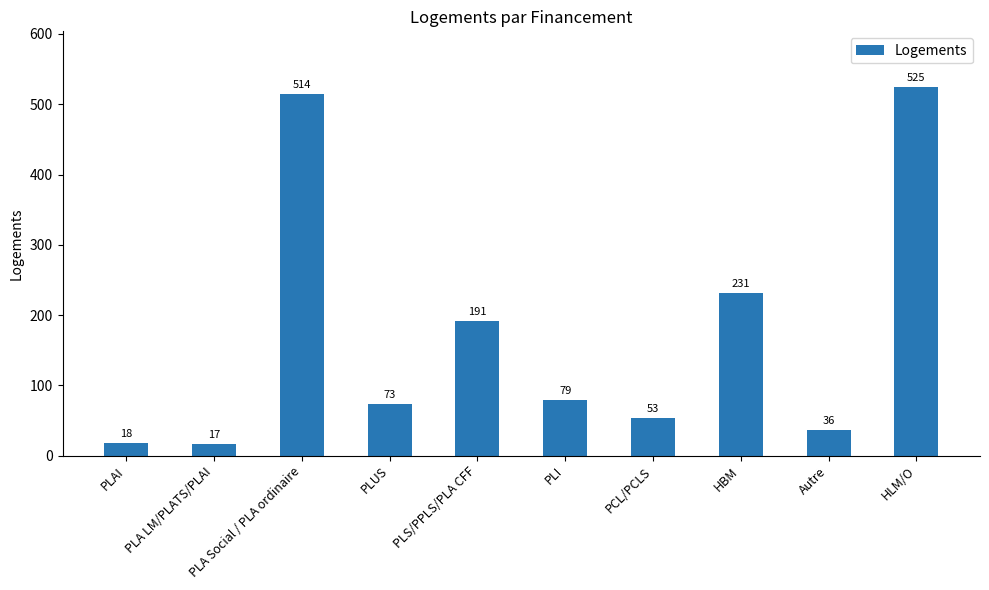

What is the ratio of the value at HLM/O to the value at HBM?

2.3